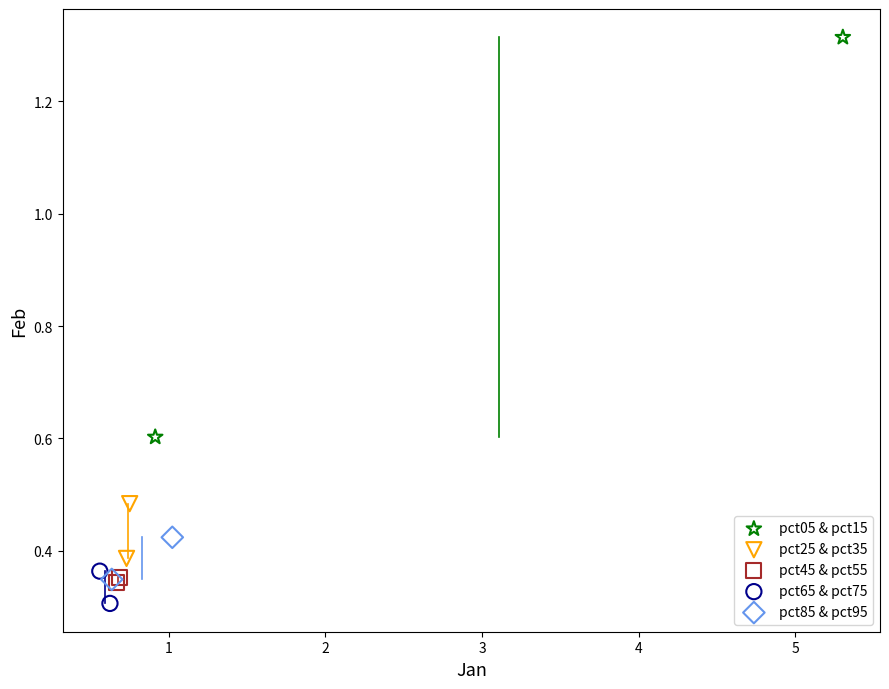

Which series has the largest Y range (max minus min)?

pct05 & pct15